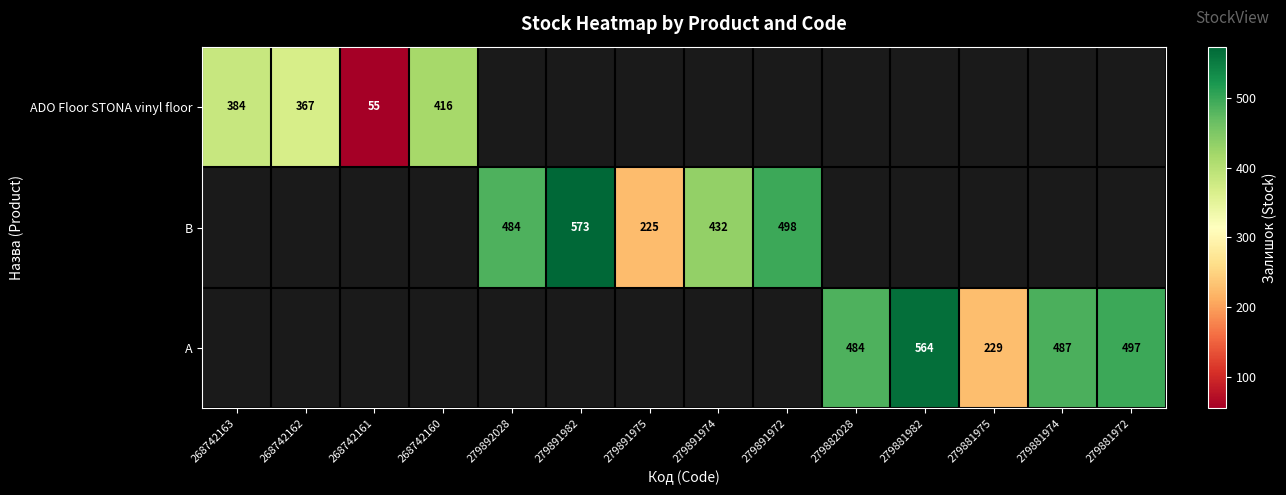

True or false: ADO Floor STONA vinyl floor has a value of 116 at 268742163.

False